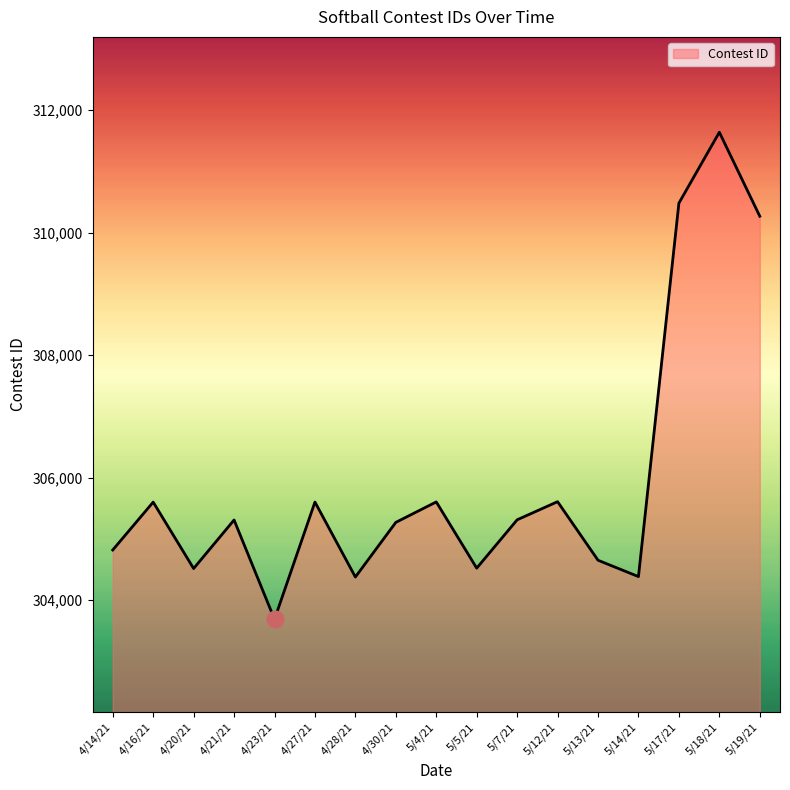

Is it true that the value at 5/7/21 is 83910?

False